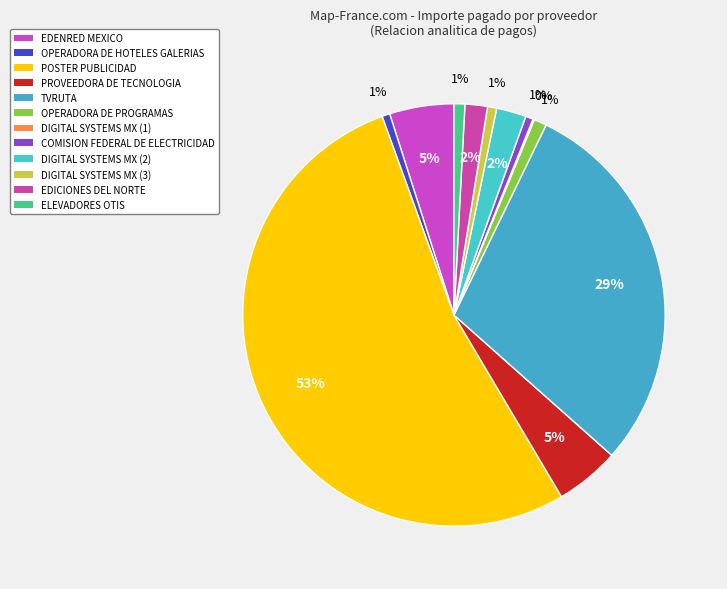

Rank the categories by value from highest to lowest.

POSTER PUBLICIDAD, TVRUTA, PROVEEDORA DE TECNOLOGIA, EDENRED MEXICO, DIGITAL SYSTEMS MX (2), EDICIONES DEL NORTE, OPERADORA DE PROGRAMAS, ELEVADORES OTIS, DIGITAL SYSTEMS MX (3), OPERADORA DE HOTELES GALERIAS, COMISION FEDERAL DE ELECTRICIDAD, DIGITAL SYSTEMS MX (1)